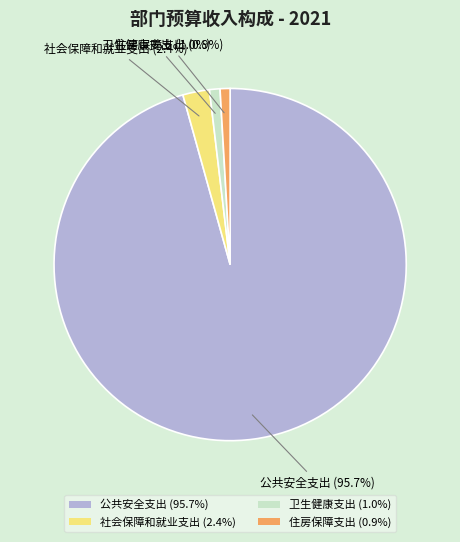

Is it true that 公共安全支出 is 96% of the pie?

True